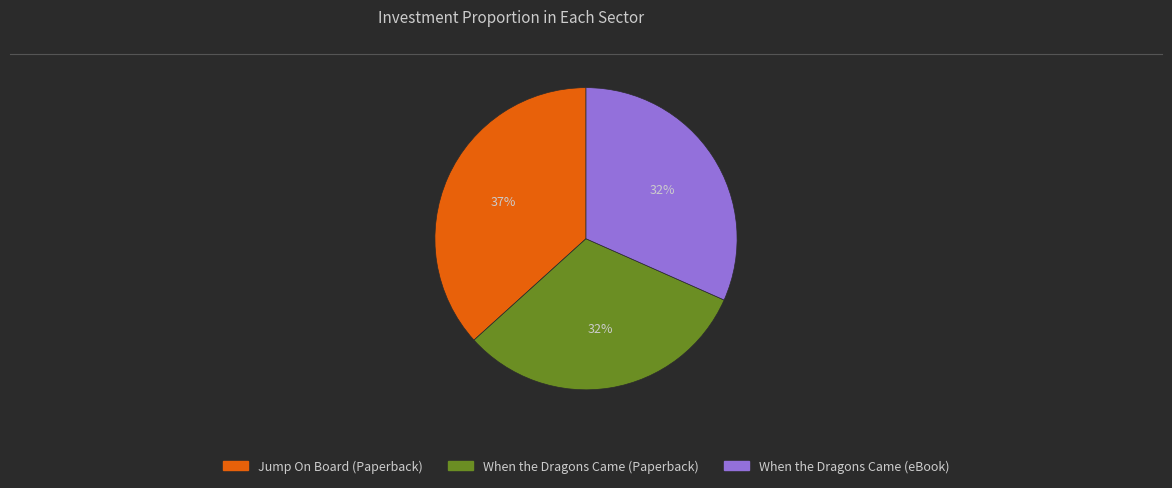

Is there any slice that represents more than half of the pie?

No